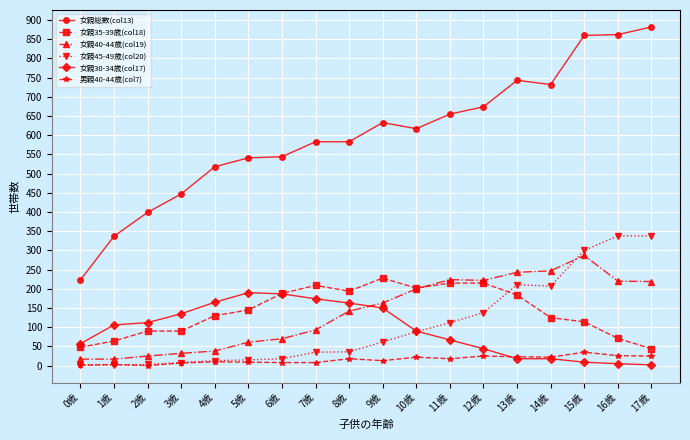

What is the difference between the highest and lowest values at 0歳?

222